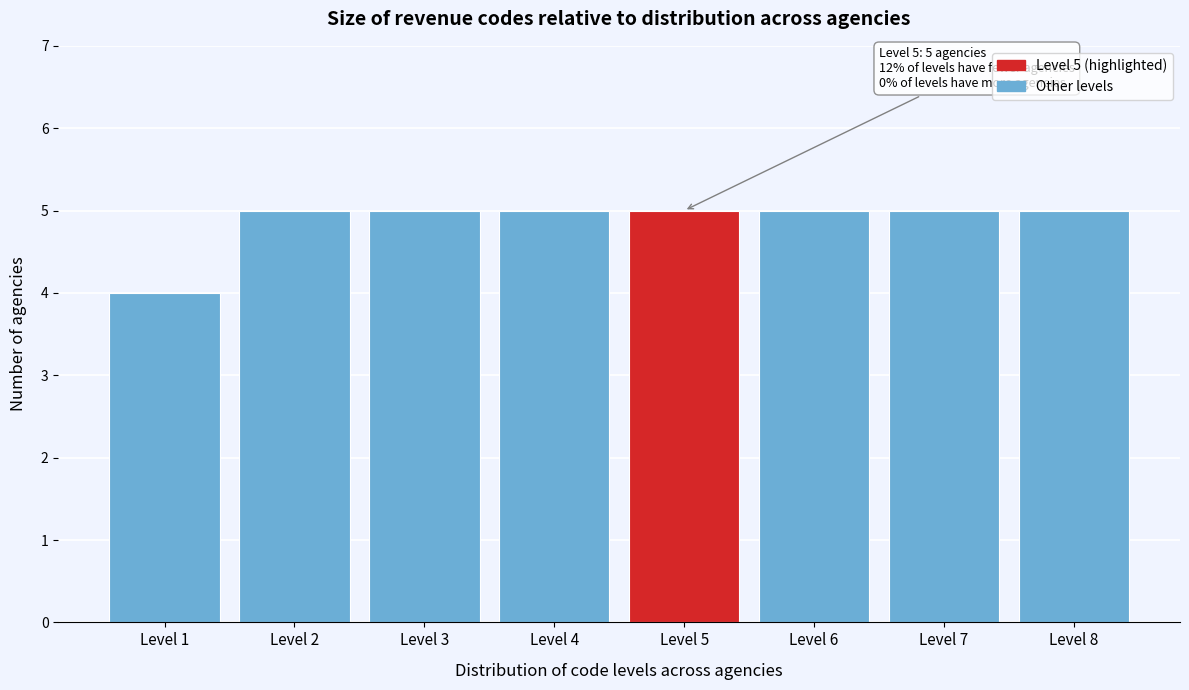

Reading left to right, transcribe all the data shown in this chart.

4	5	5	5	5	5	5	5